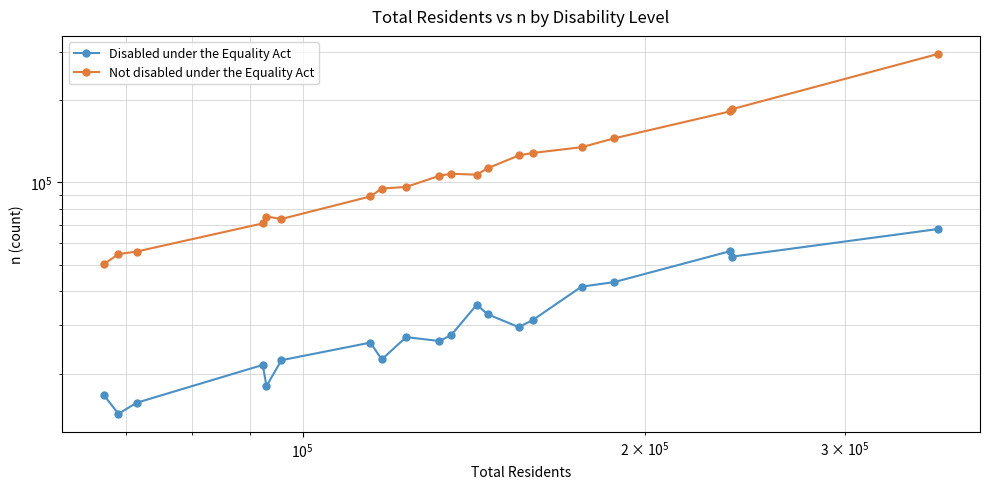

Which series has the largest range (max minus min)?

Not disabled under the Equality Act